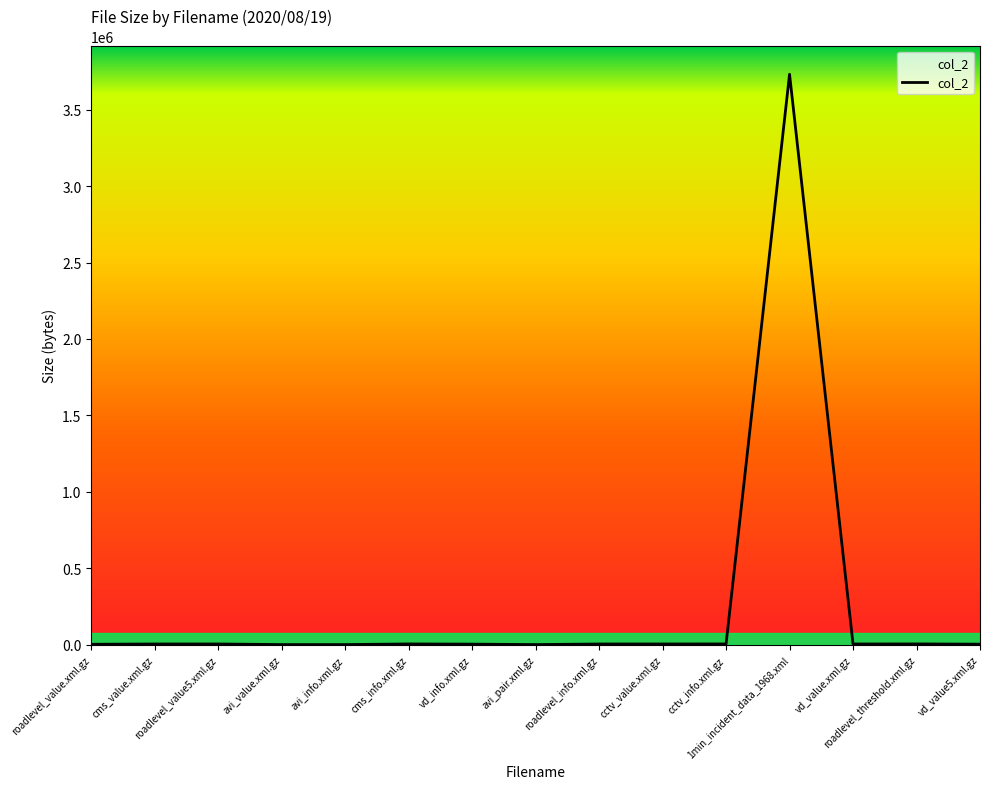

What is the maximum value shown in the chart?

3731325